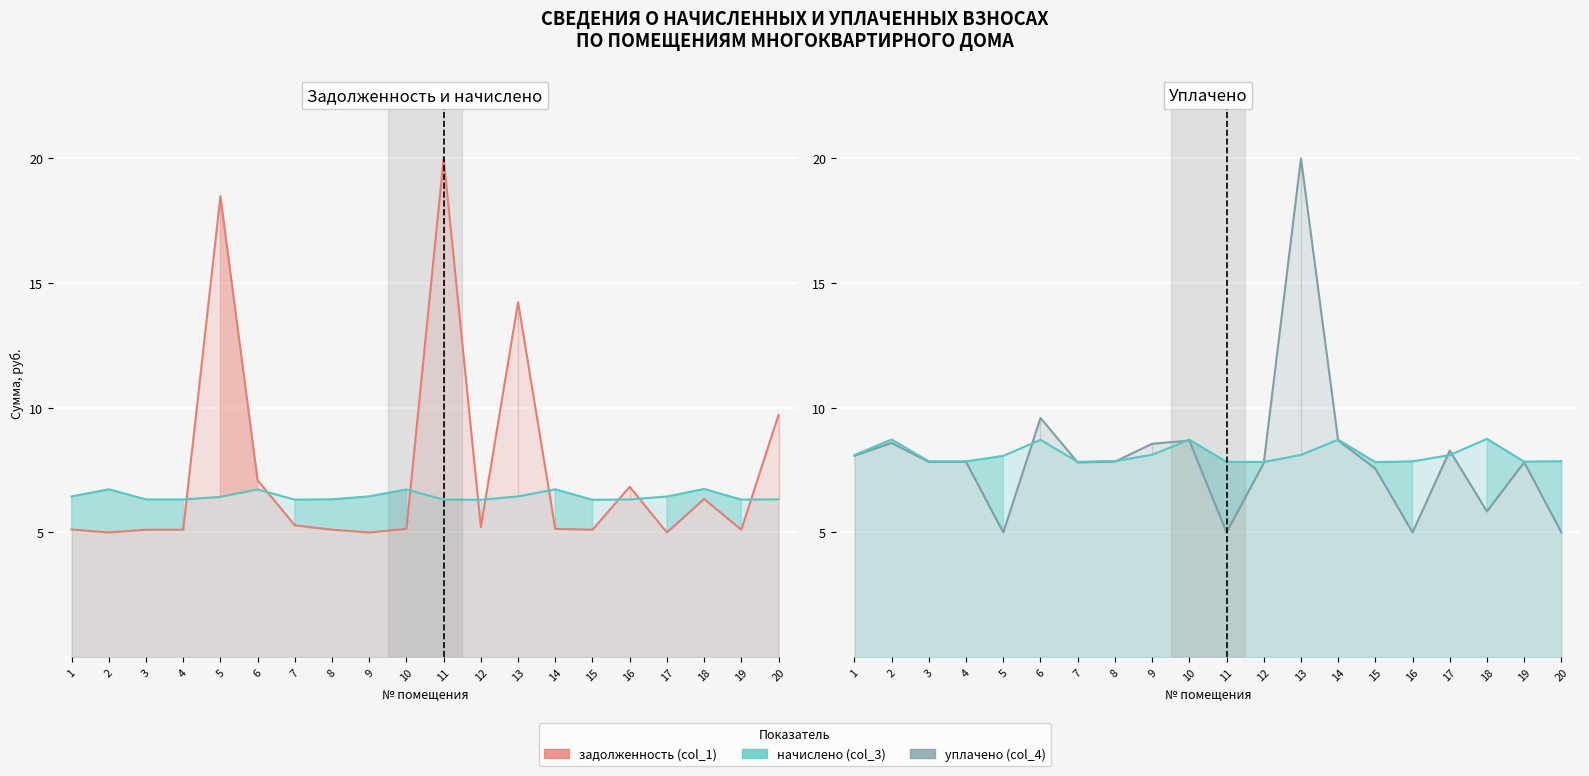

At which category is the sum across all series the highest?

13